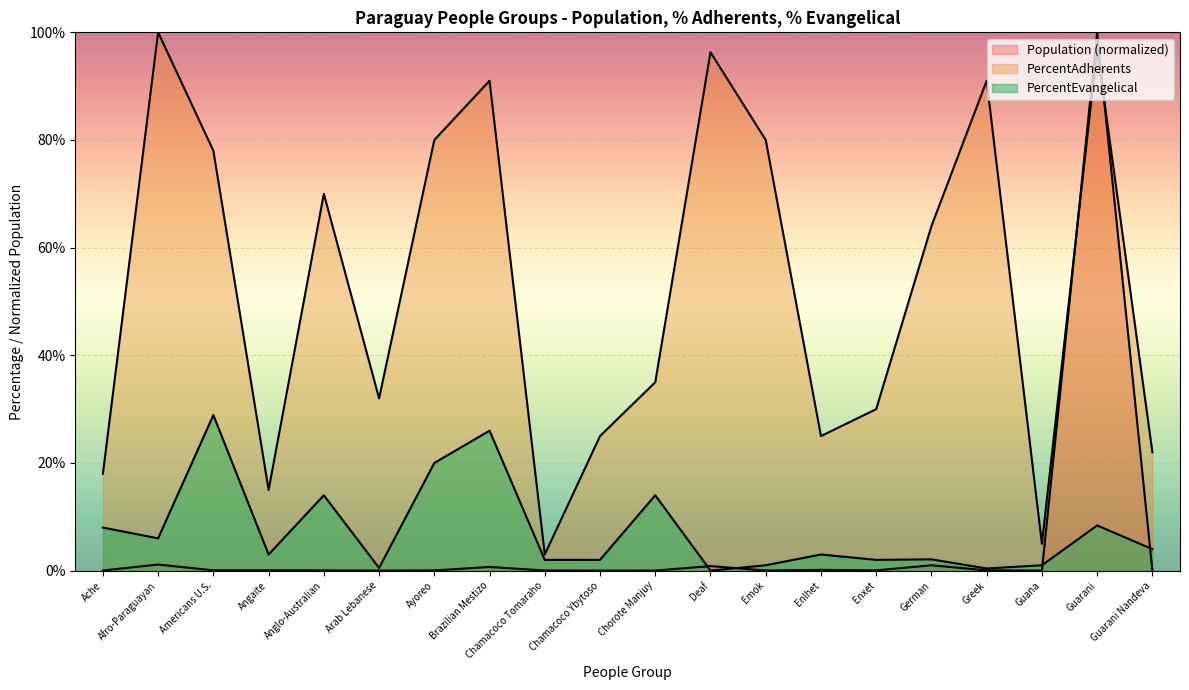

Which series has the largest range (max minus min)?

Population